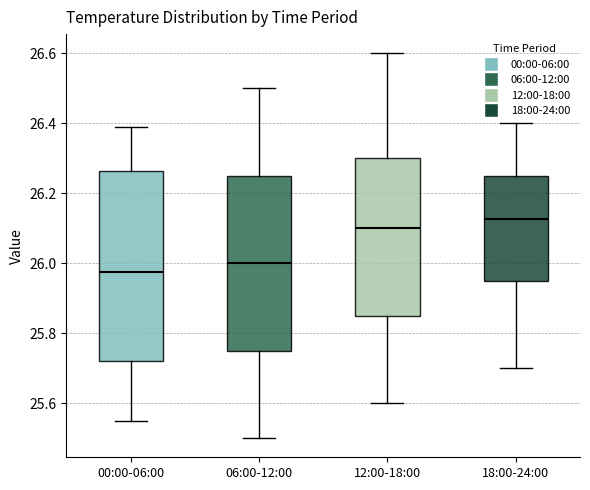

Reading left to right, transcribe this box plot: for each box, give where its median line is, the range the box spans, and where its two whiskers end, as read against the y-axis. The values are not printed on the chart, so give them approximately, as read against the axis.

00:00-06:00: median 25.98, box 25.72 to 26.26, whiskers 25.56 to 26.40
06:00-12:00: median 26.00, box 25.76 to 26.26, whiskers 25.50 to 26.50
12:00-18:00: median 26.10, box 25.86 to 26.30, whiskers 25.60 to 26.60
18:00-24:00: median 26.12, box 25.96 to 26.26, whiskers 25.70 to 26.40